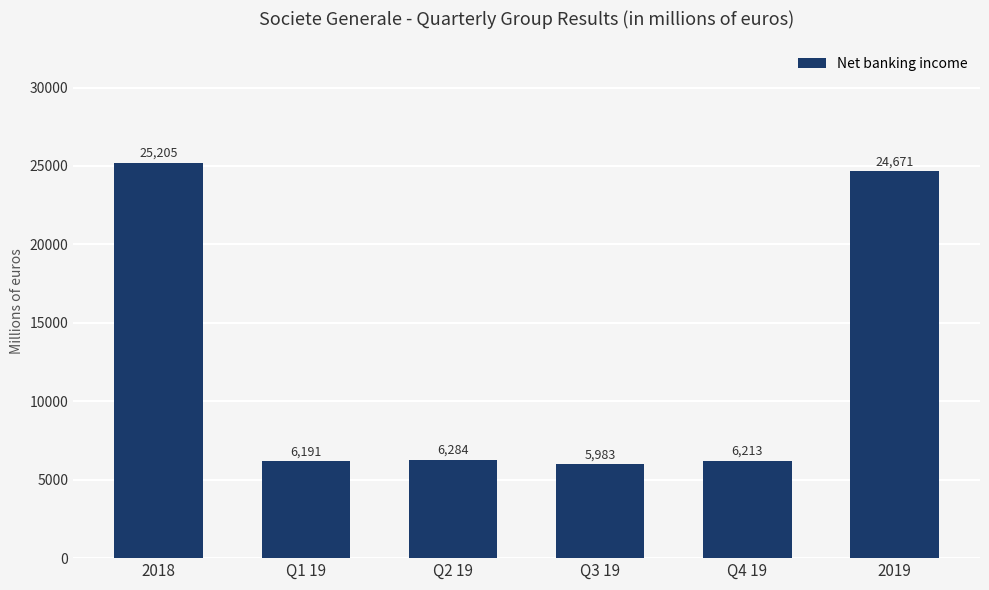

What is the change in value from Q3 19 to 2019?

+18688